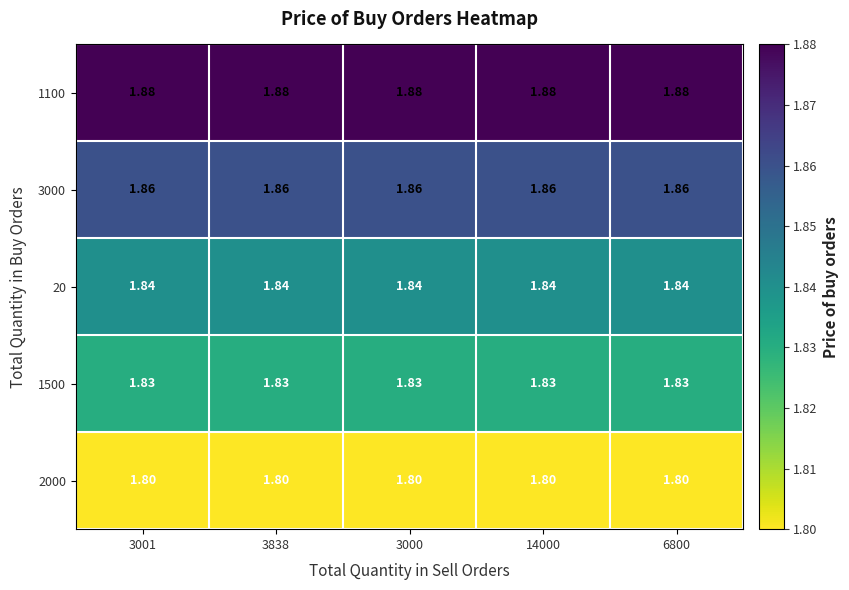

Is the value of 1500 at 6800 greater than the value of 2000 at 3001?

Yes